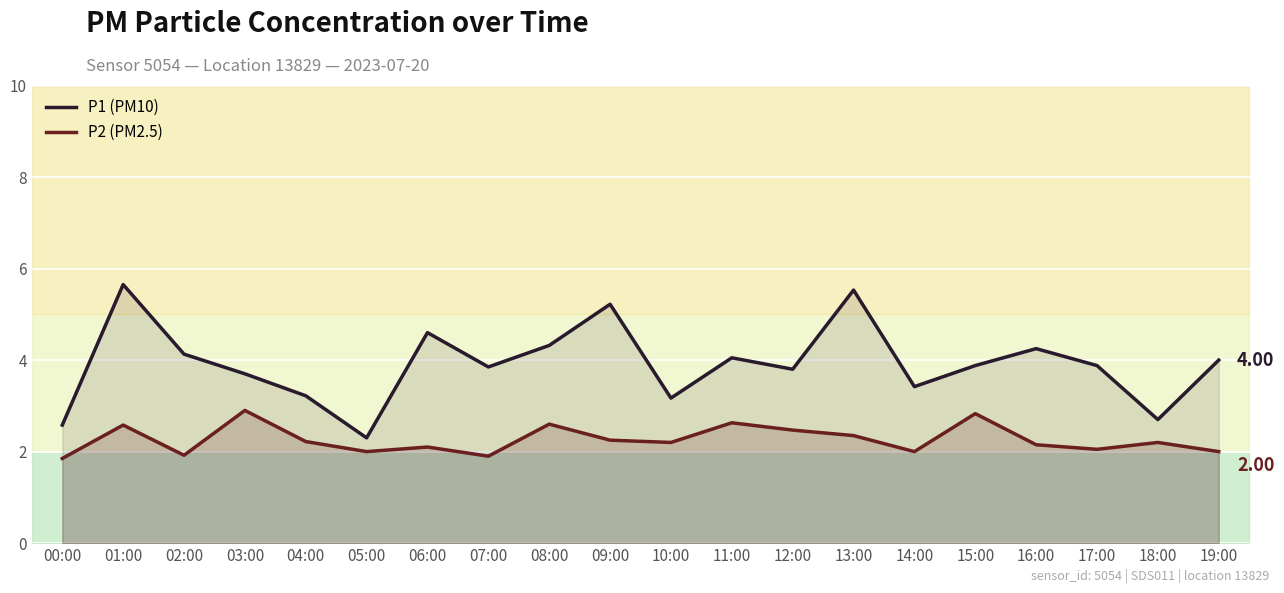

Rank the series at 04:00 from lowest to highest value.

P2 (PM2.5), P1 (PM10)